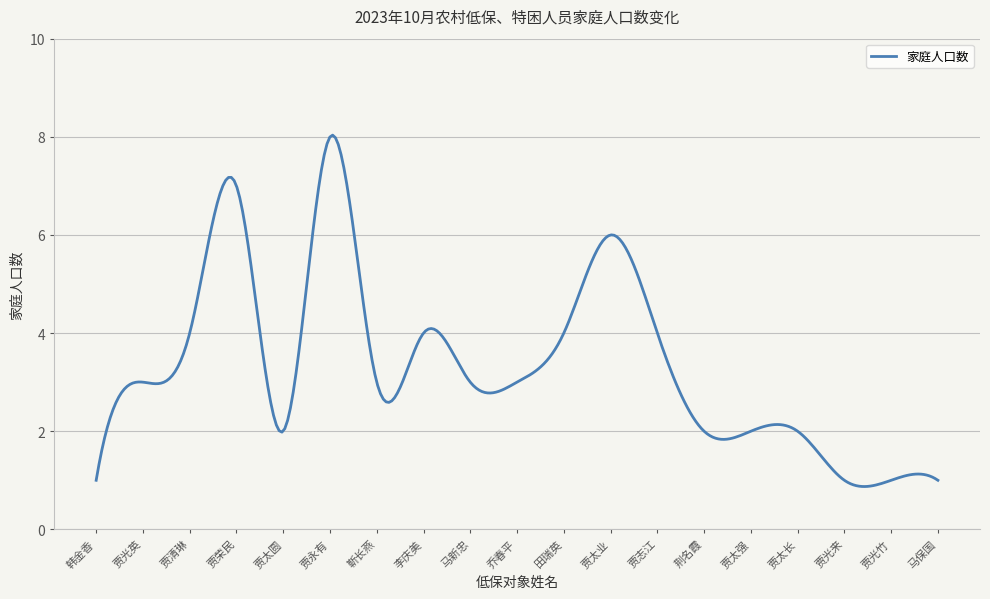

How many categories are shown in the chart?

300